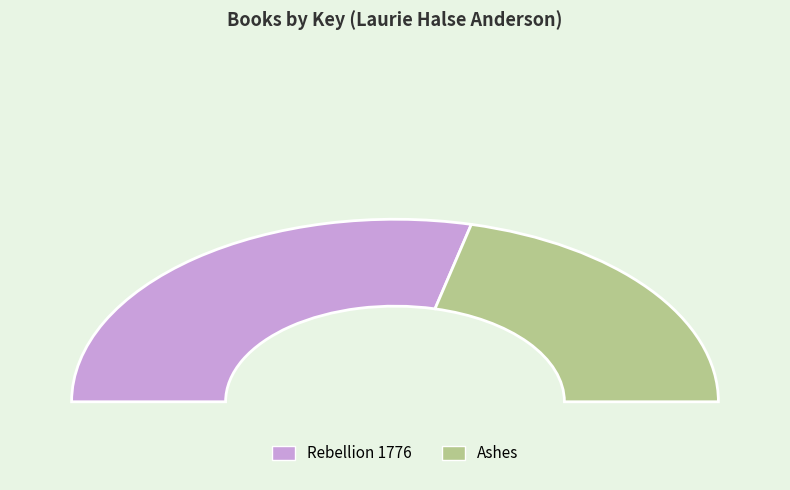

To the nearest percent, what portion does Rebellion 1776 represent?

58%